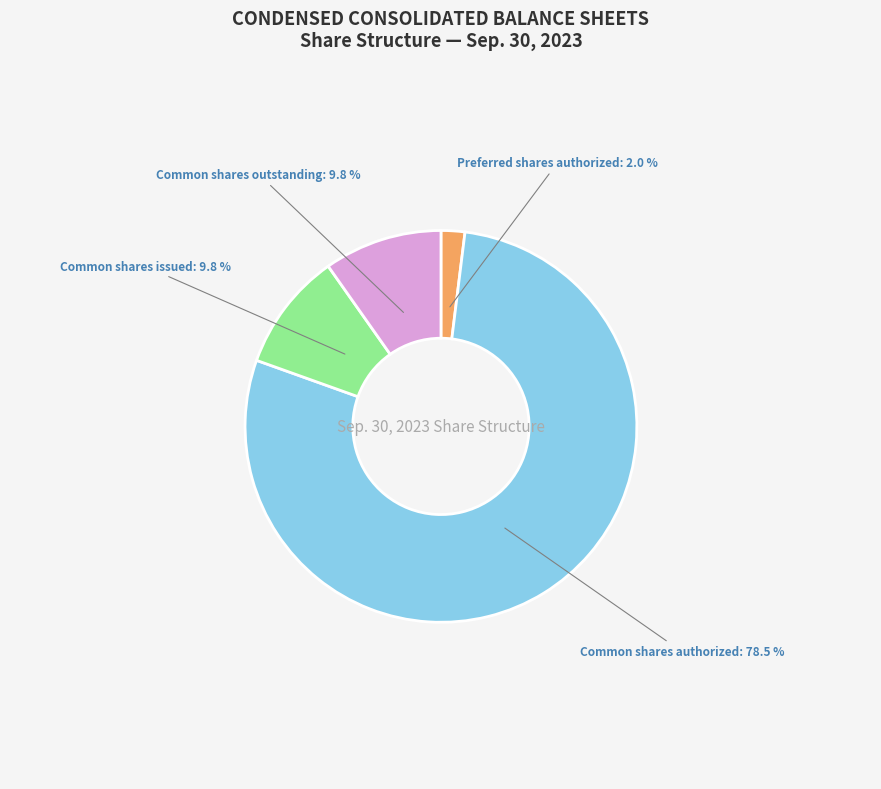

Is there any slice that represents more than half of the pie?

Yes